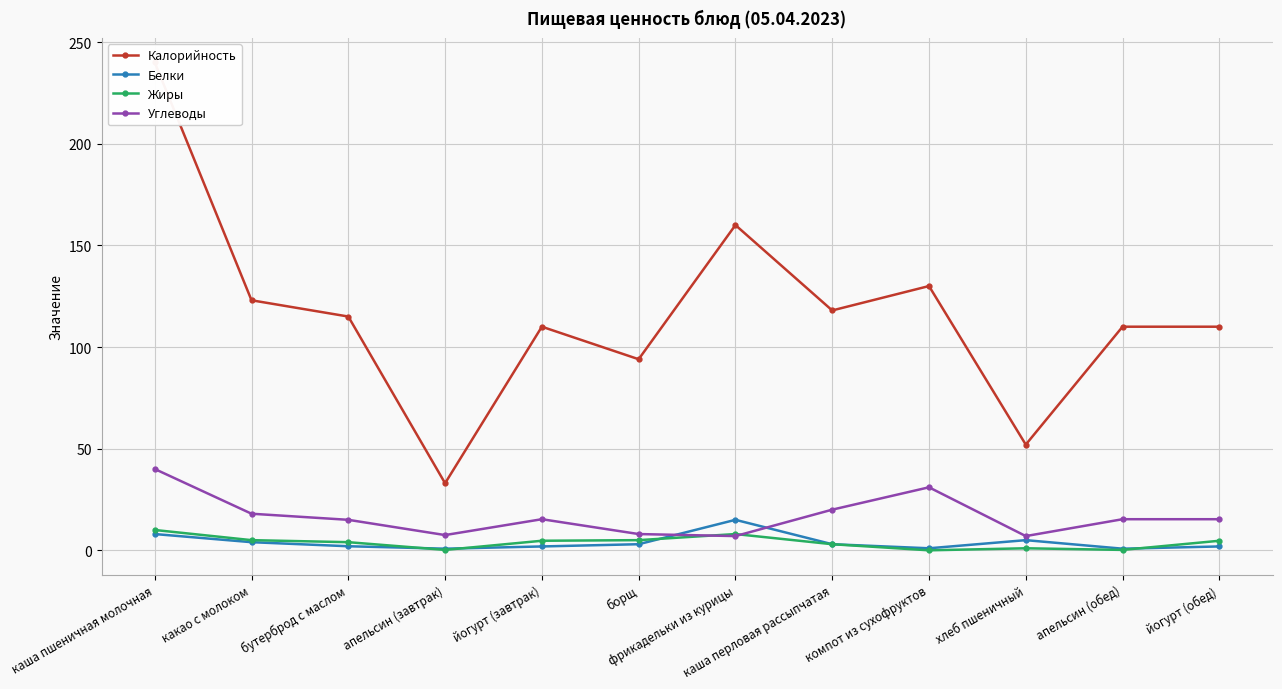

Does the chart have visible grid lines?

Yes